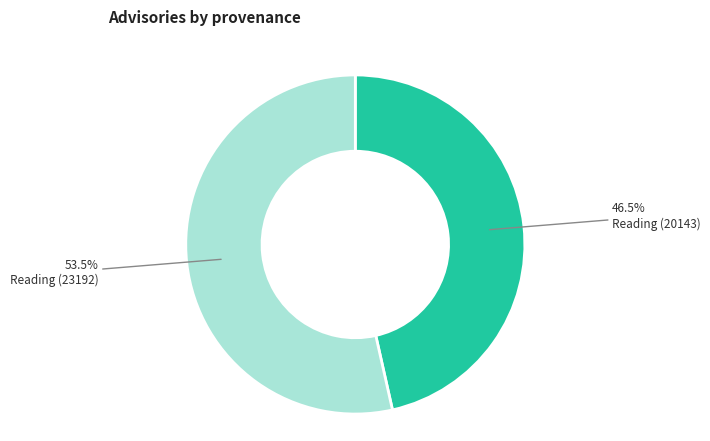

How many slices are in this pie chart?

2